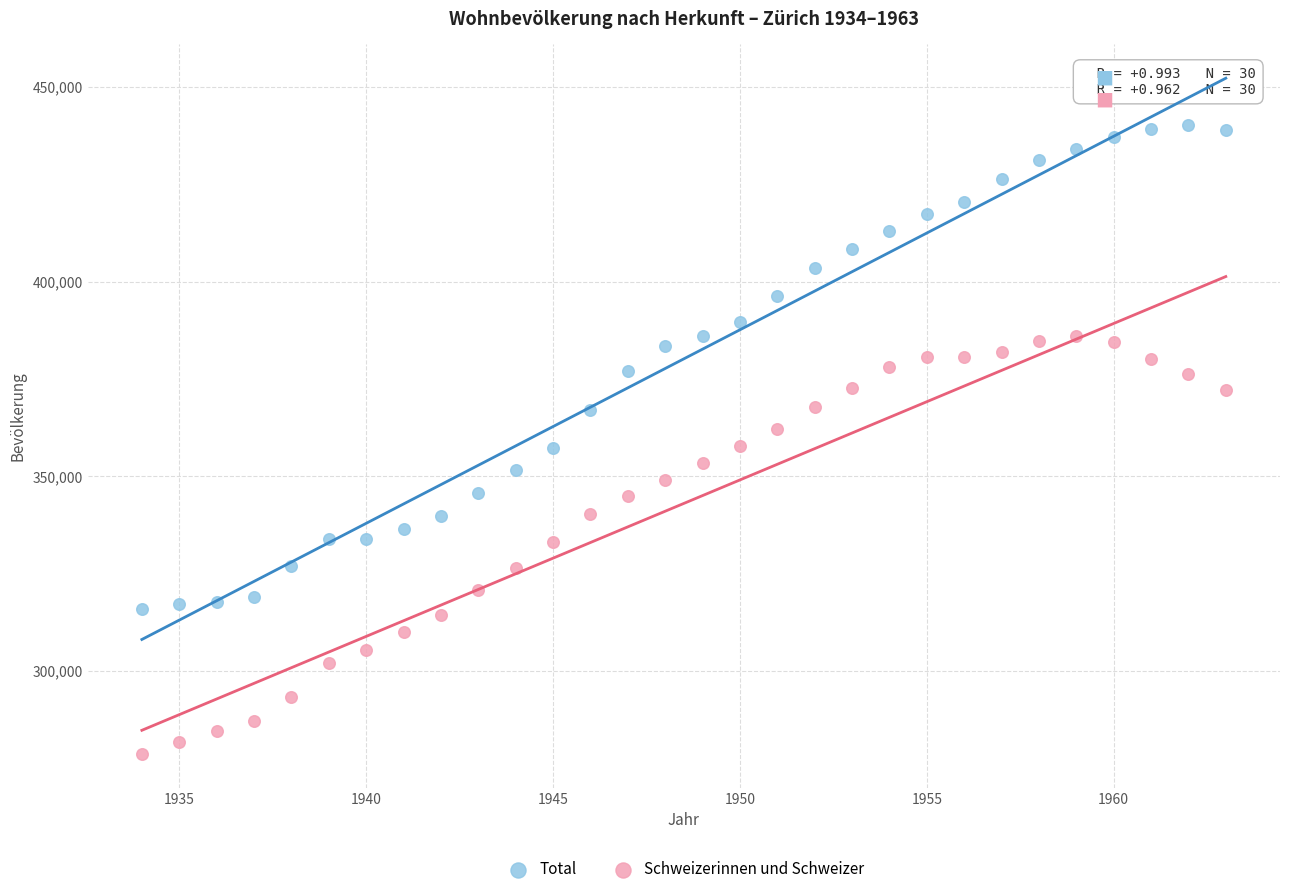

Which series has the widest spread of Y values?

Total